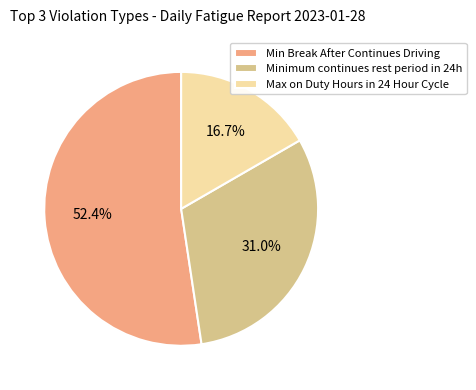

Which has a higher value, Max on Duty Hours in 24 Hour Cycle or Min Break After Continues Driving?

Min Break After Continues Driving